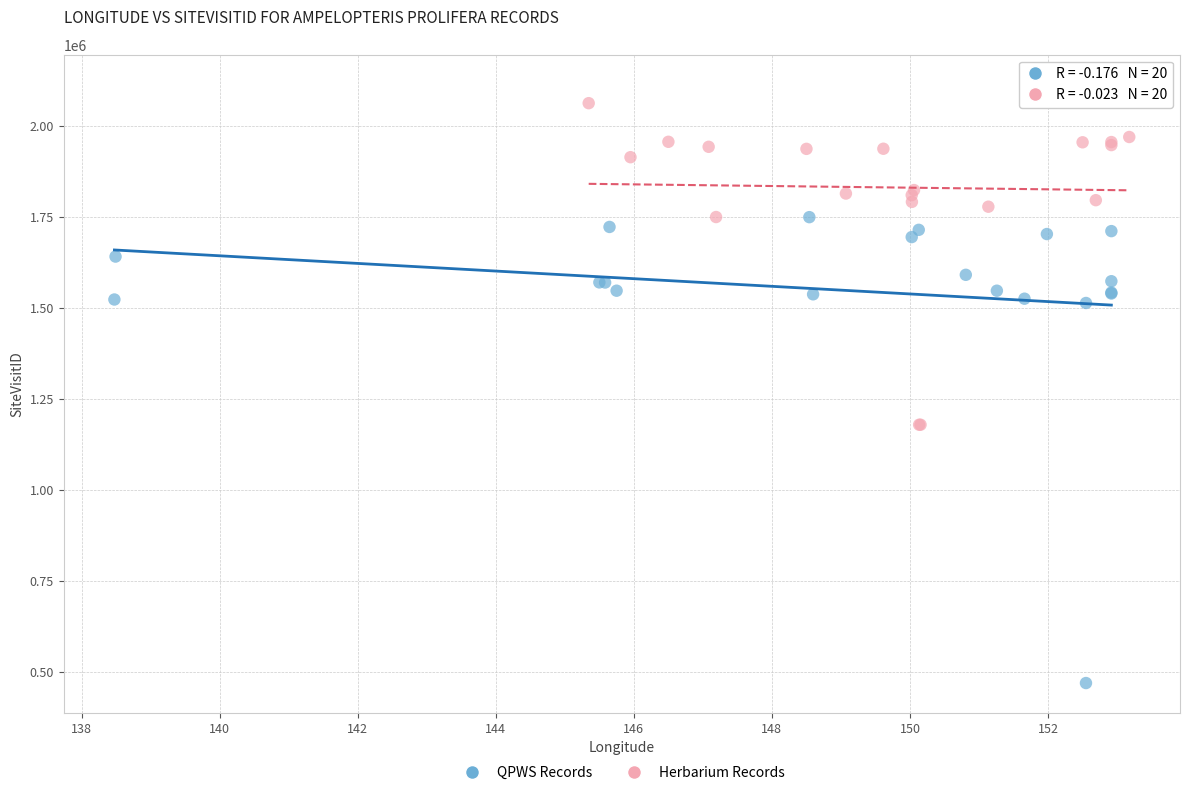

Which series has the largest Y range (max minus min)?

QPWS Records